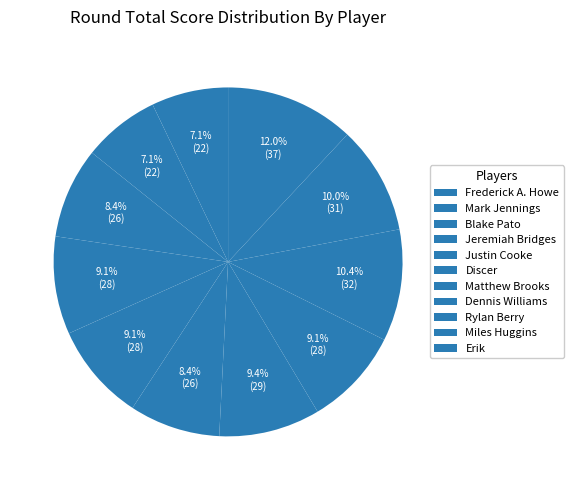

What is the smallest slice in the pie chart?

Frederick A. Howe